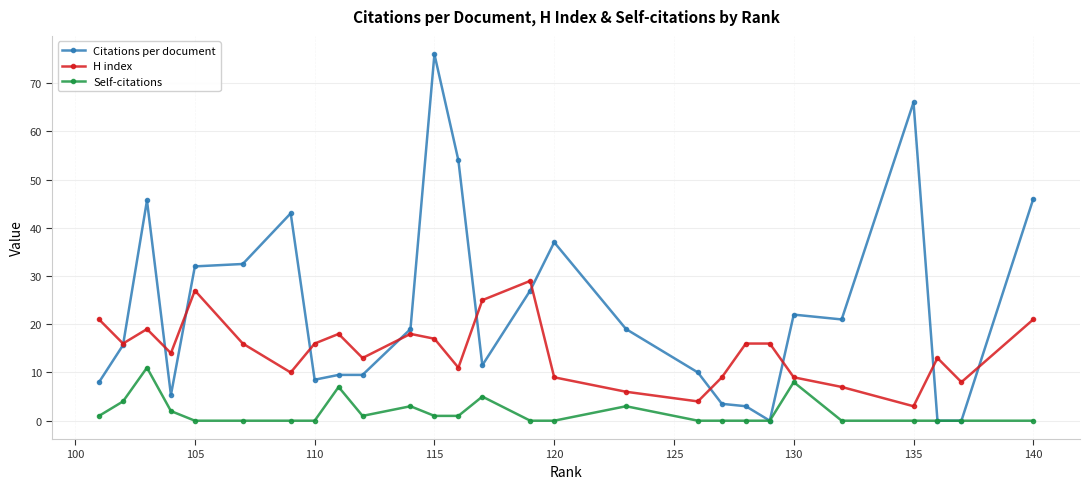

What is the value of the H index point at the 21st from the left?

16.0